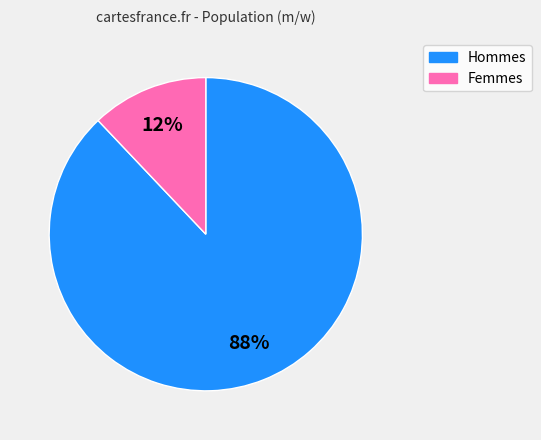

True or false: Femmes accounts for 17% of the total.

False